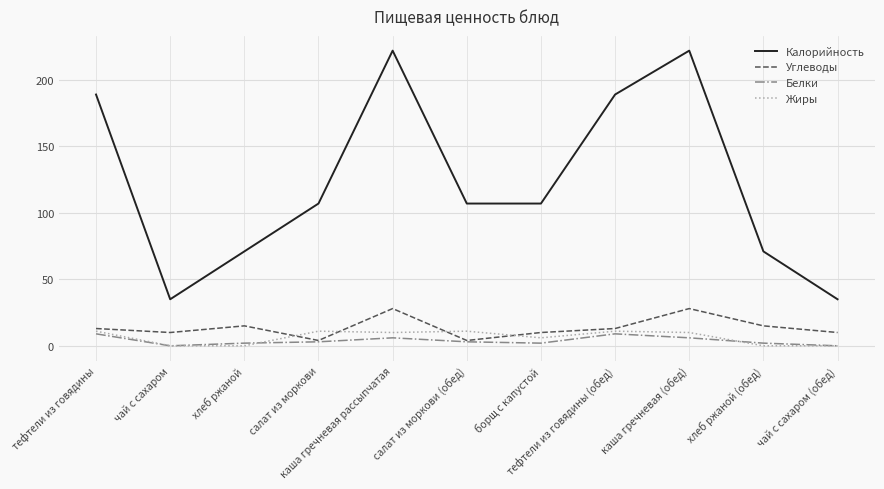

At how many categories does at least one series exceed 208?

2